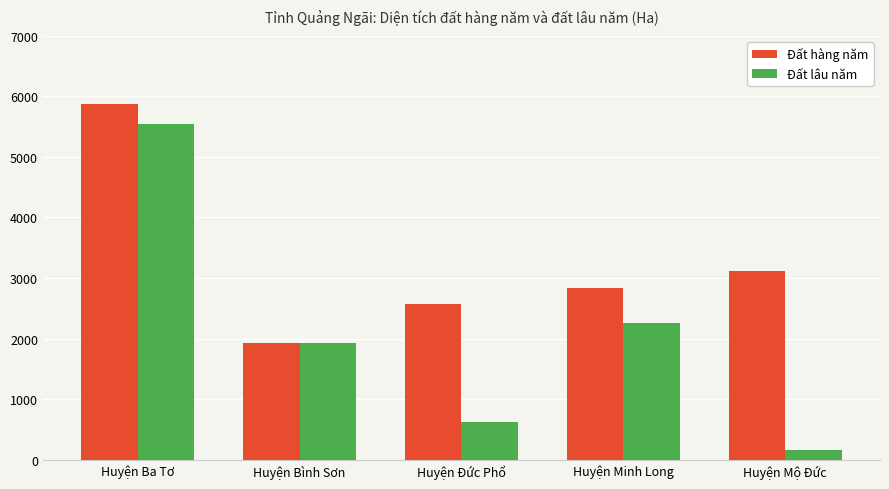

What is the value of the Đất lâu năm bar at the 3rd from the left?

619